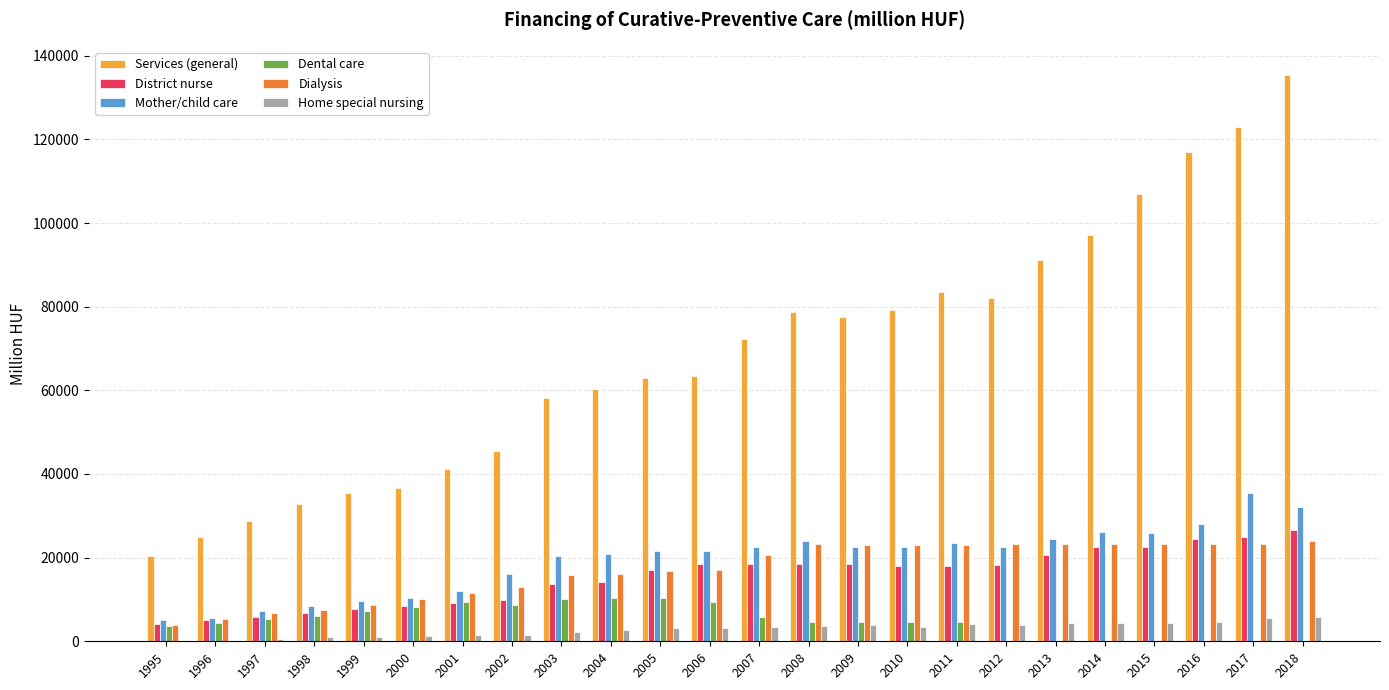

What is the sum of all Mother/child care values?

469479.1